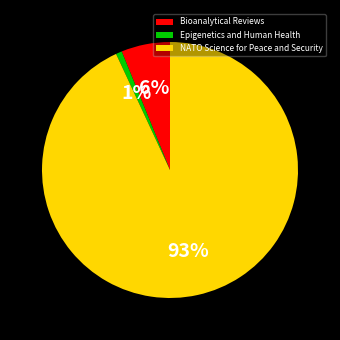

Is there any slice that represents more than half of the pie?

Yes